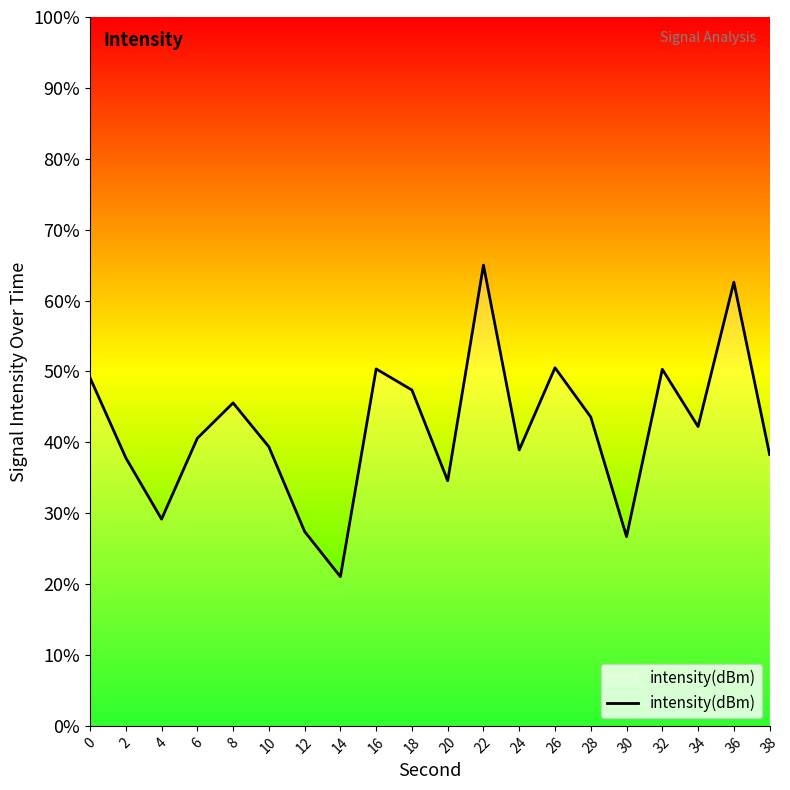

What is the change in value from 14 to 38?

+1.7